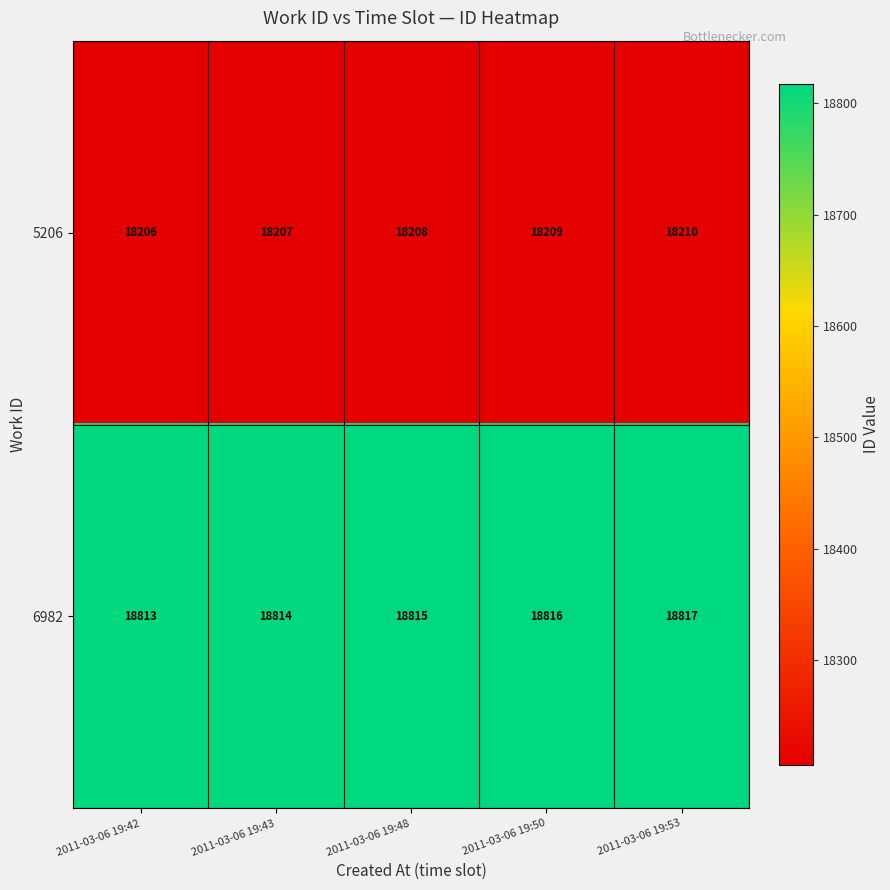

Rank the series at 2011-03-06 19:43 from highest to lowest value.

6982, 5206